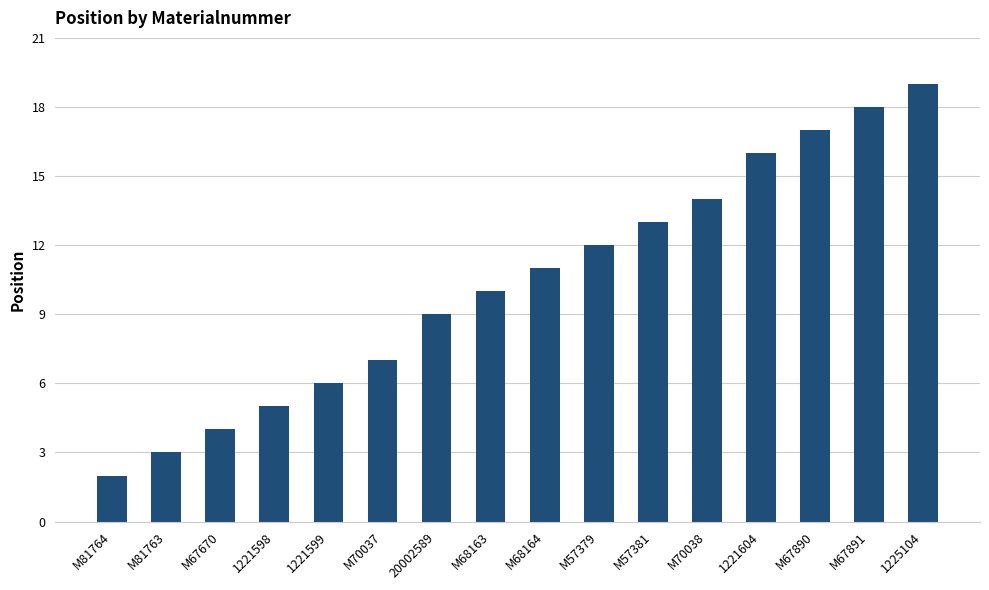

Approximately how many times larger is the value at M67670 compared to M67891?

0.2